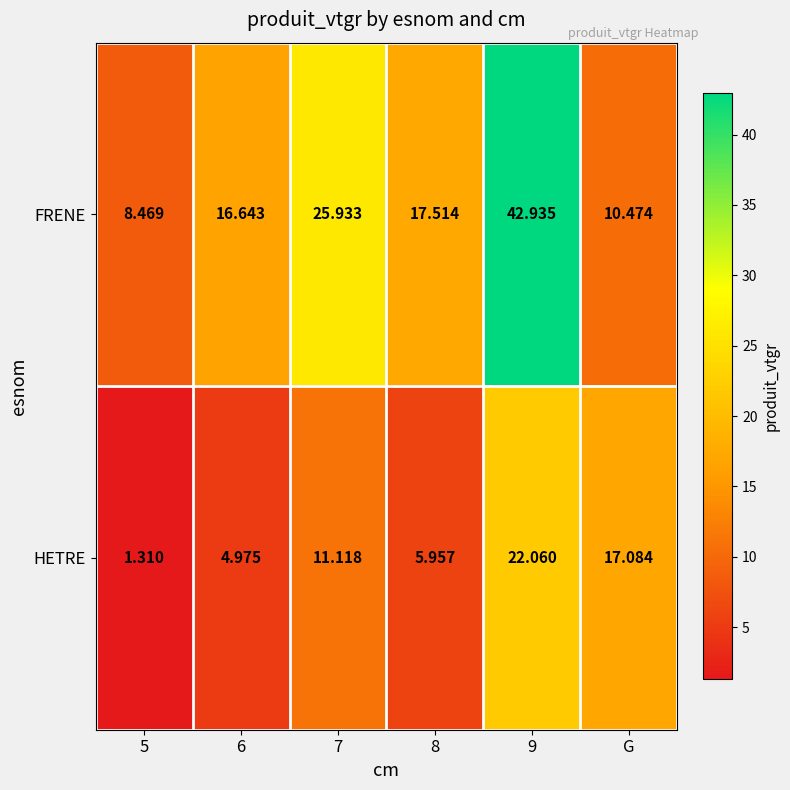

Which series has the widest spread of values?

FRENE